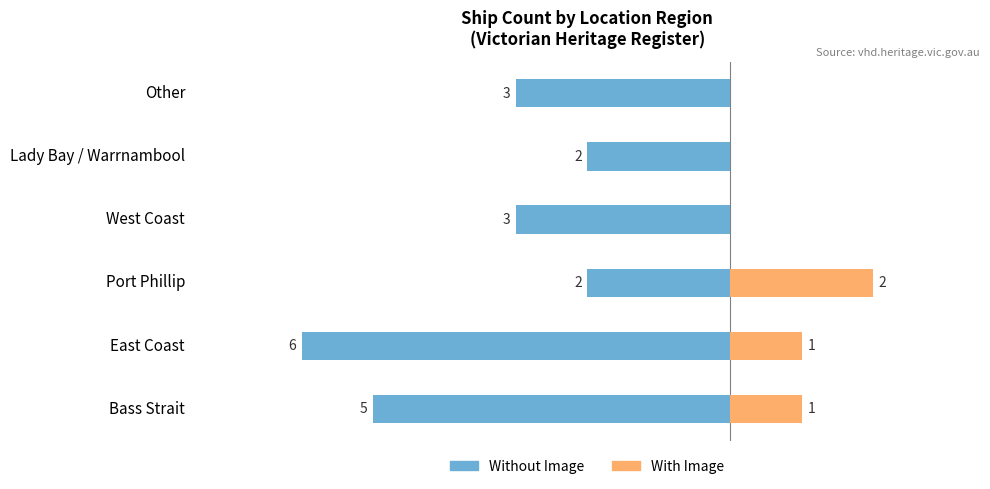

What is the difference between the highest and lowest values at Other?

3